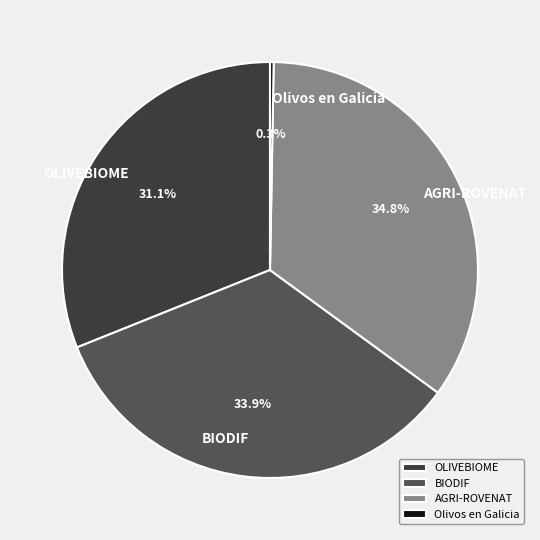

How much of the chart is everything except Olivos en Galicia?

99.7%